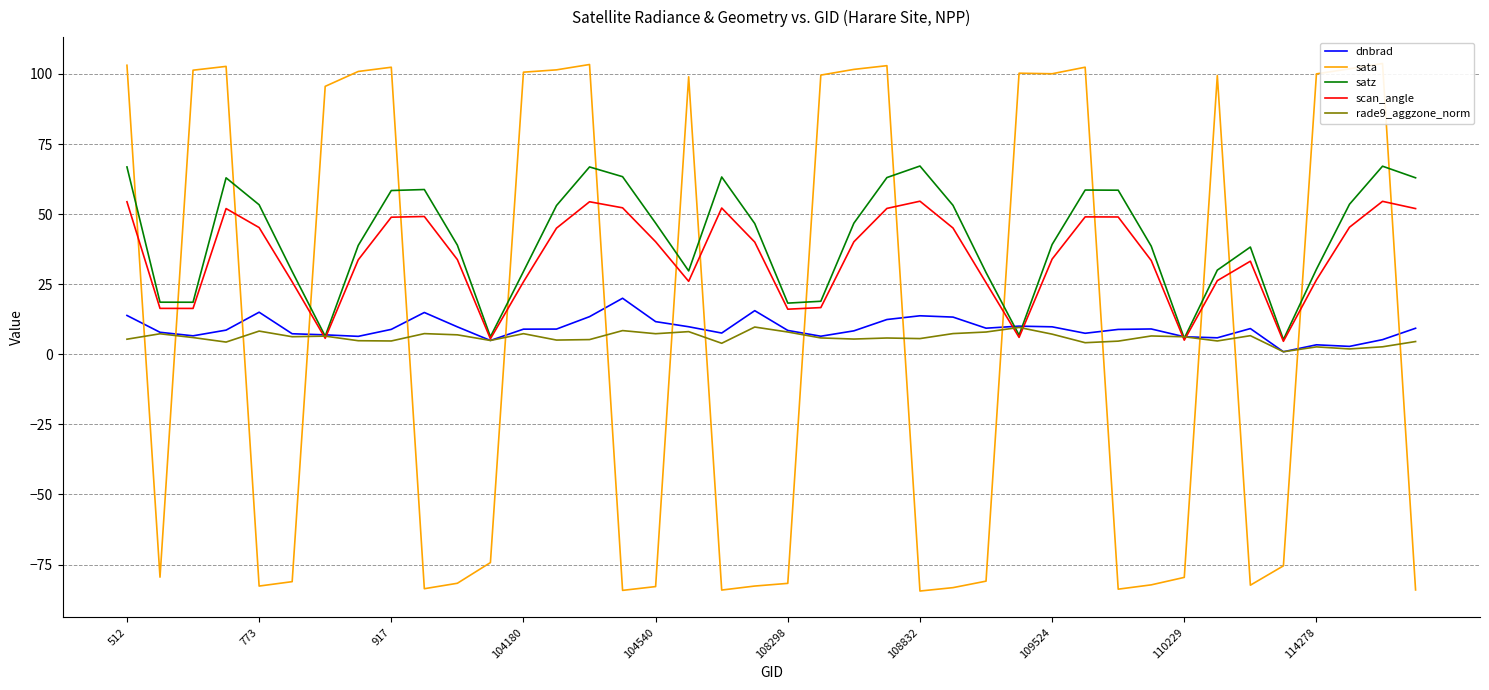

What is the total value across all series at 14?

243.3